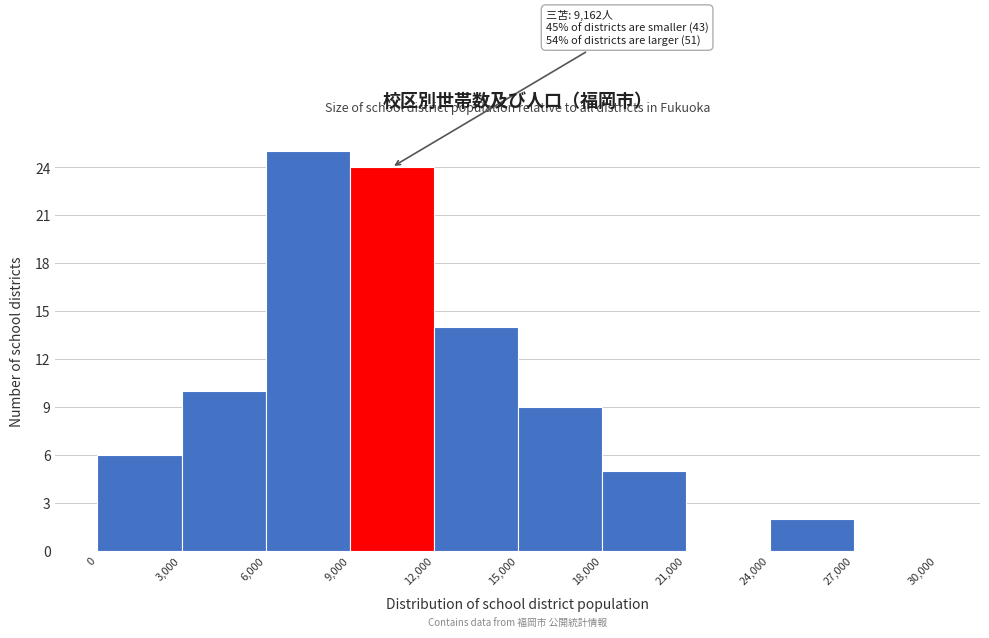

Over which range of the x-axis is the bar tallest?

6,000 to 9,000